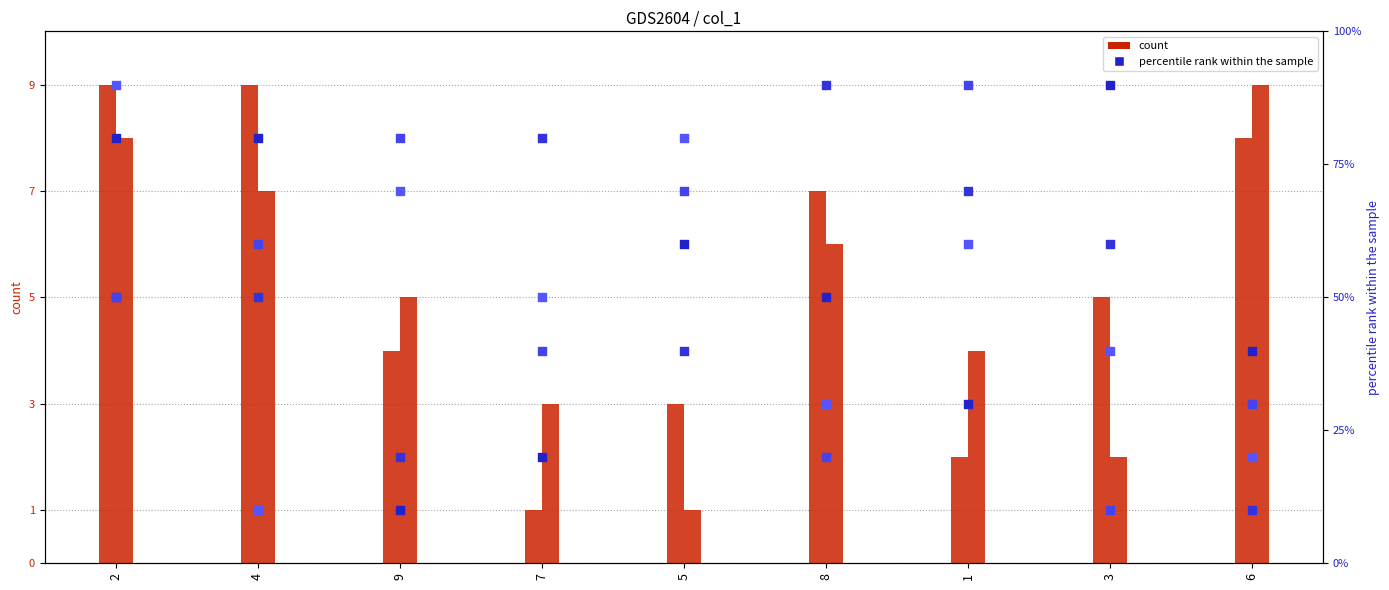

What is the total value across all series at 5?

254